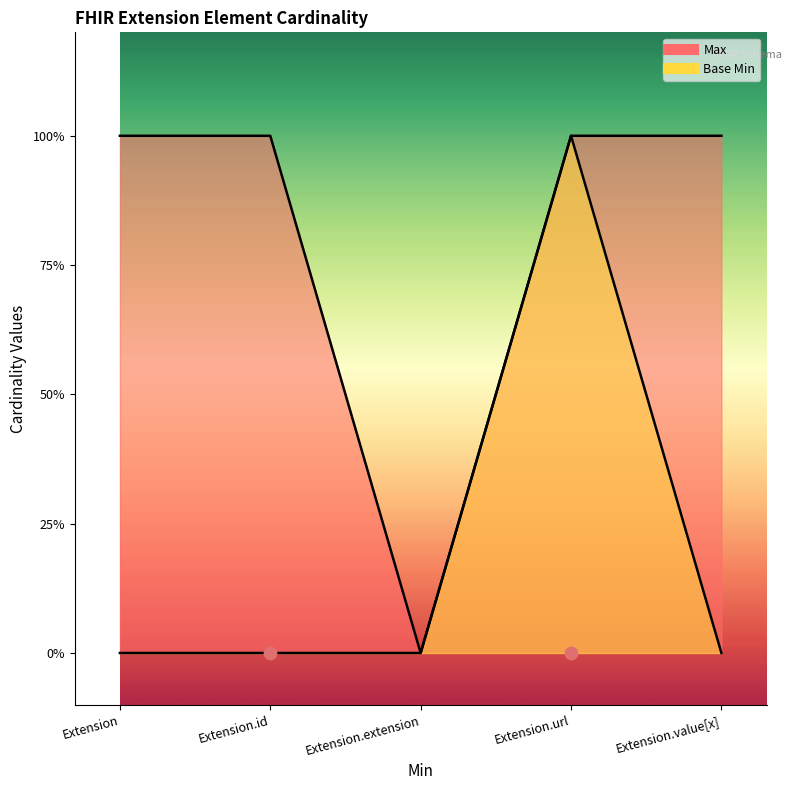

At which category is the sum across all series the highest?

Extension.url